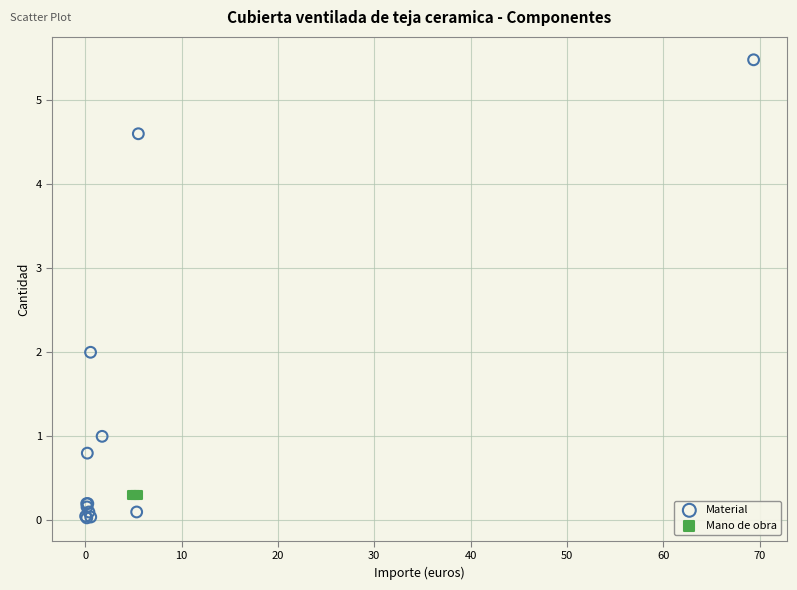

Which series reaches the maximum Y coordinate?

Material